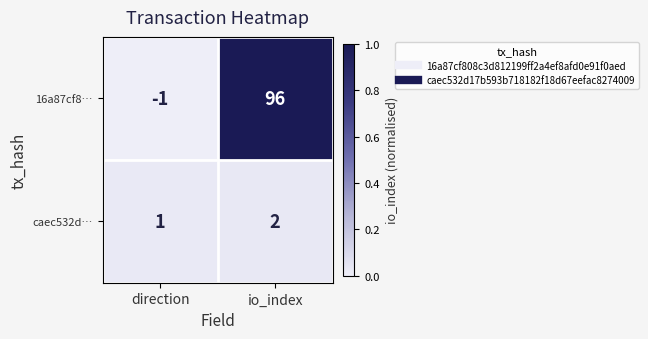

Reading left to right, transcribe all the data shown in this chart.

16a87cf8…: direction=-1	io_index=96
caec532d…: direction=1	io_index=2